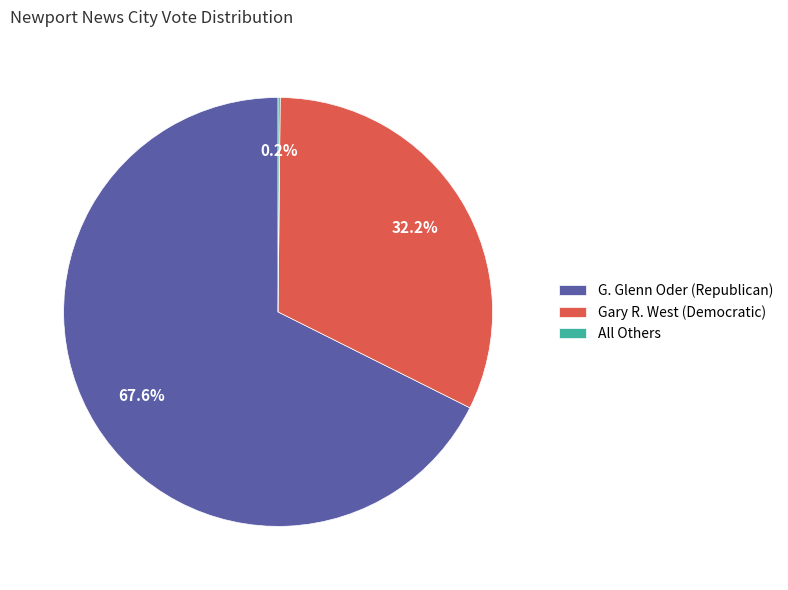

Is the sum of Gary R. West (Democratic) and G. Glenn Oder (Republican) greater than half?

Yes